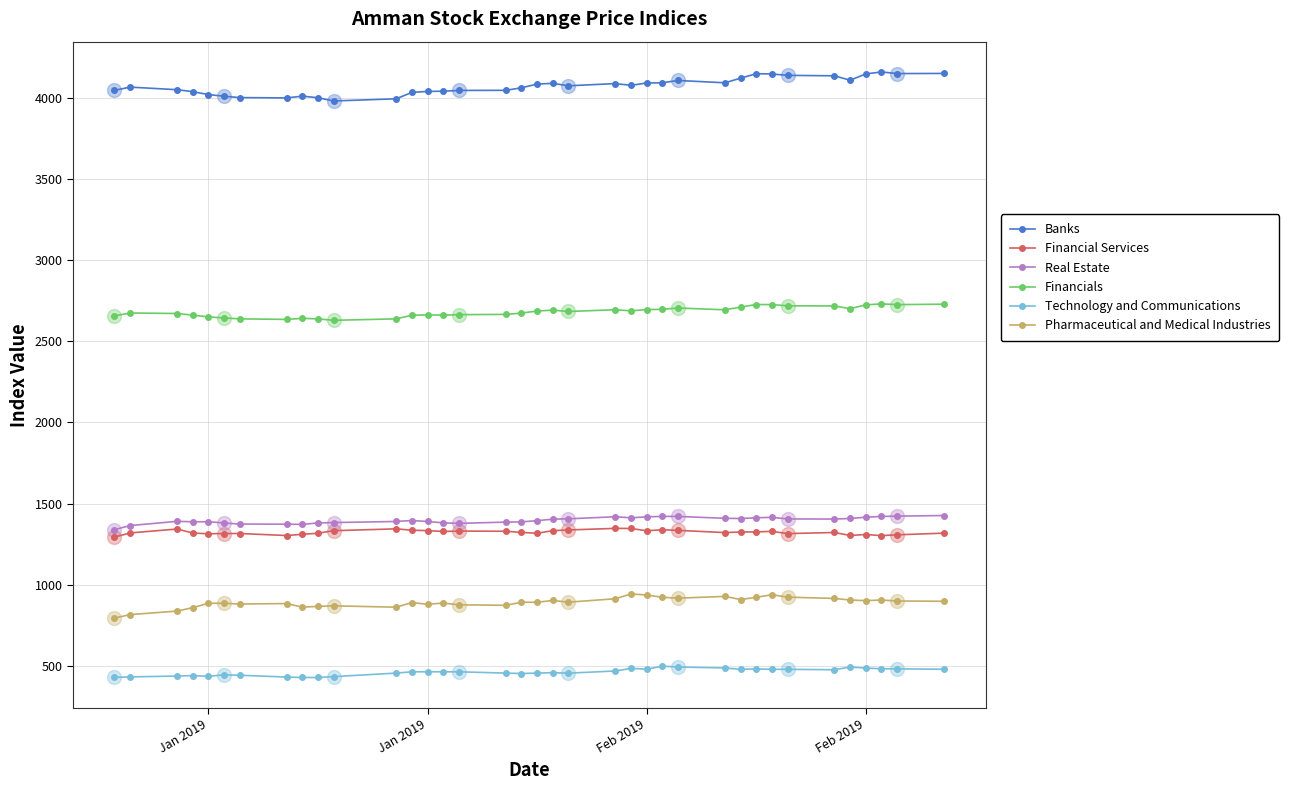

Rank the series by their maximum value, from highest to lowest.

Banks, Financials, Real Estate, Financial Services, Pharmaceutical and Medical Industries, Technology and Communications